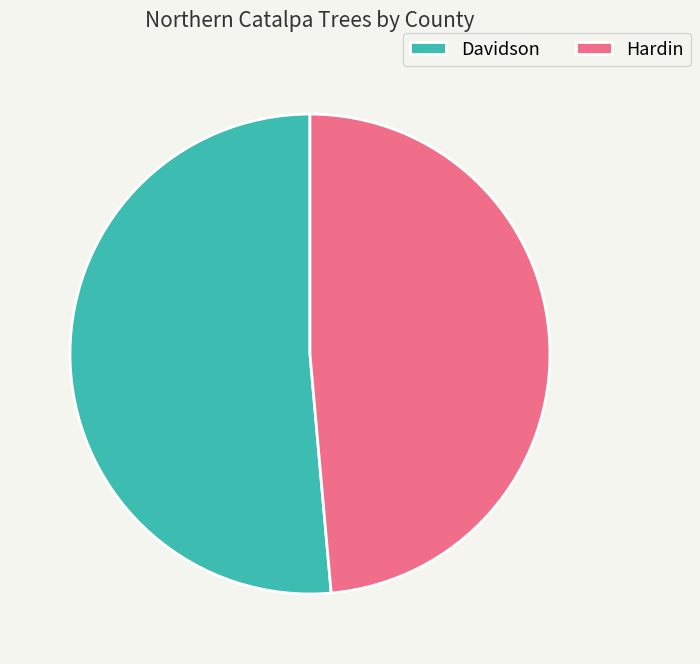

What is the largest slice in the pie chart?

Davidson